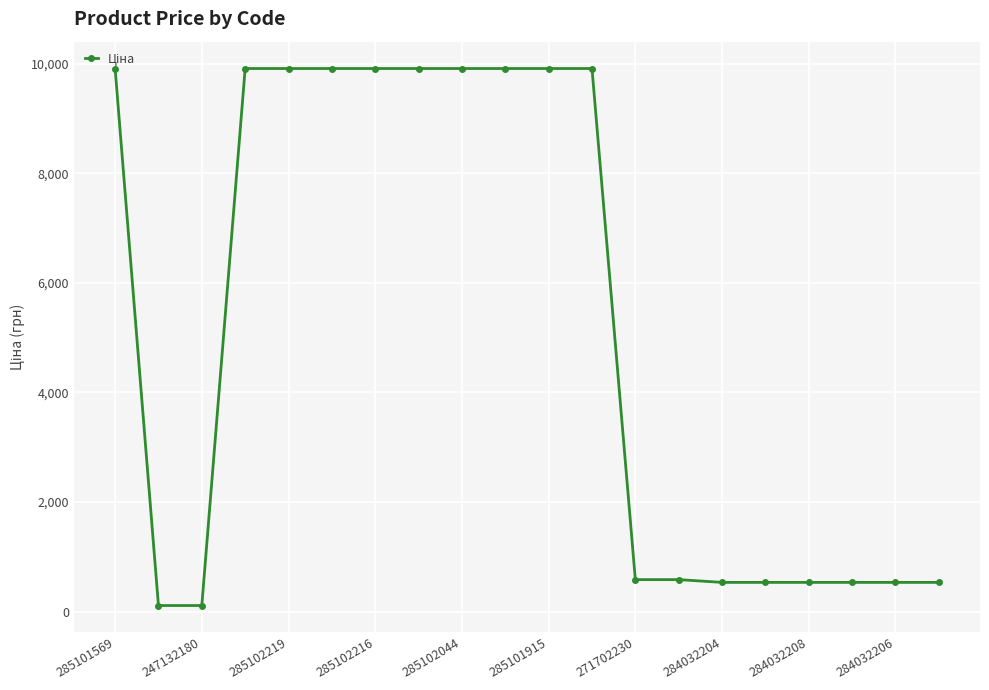

What is the maximum value shown in the chart?

9908.5